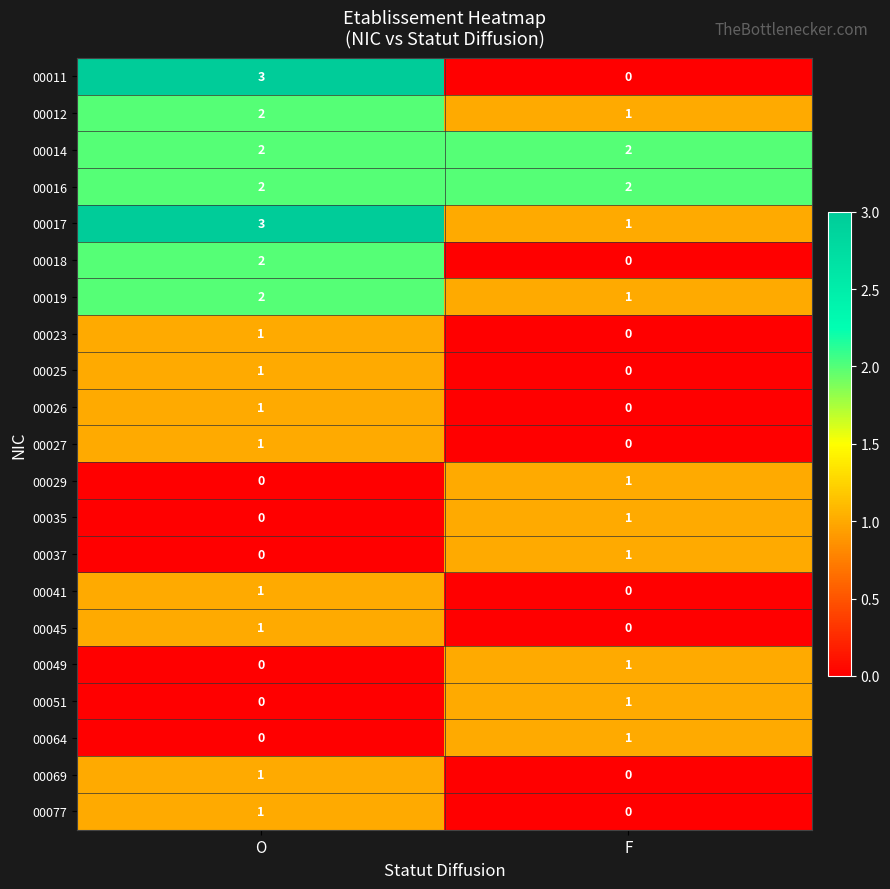

Rank the categories by 00017 value from highest to lowest.

O, F